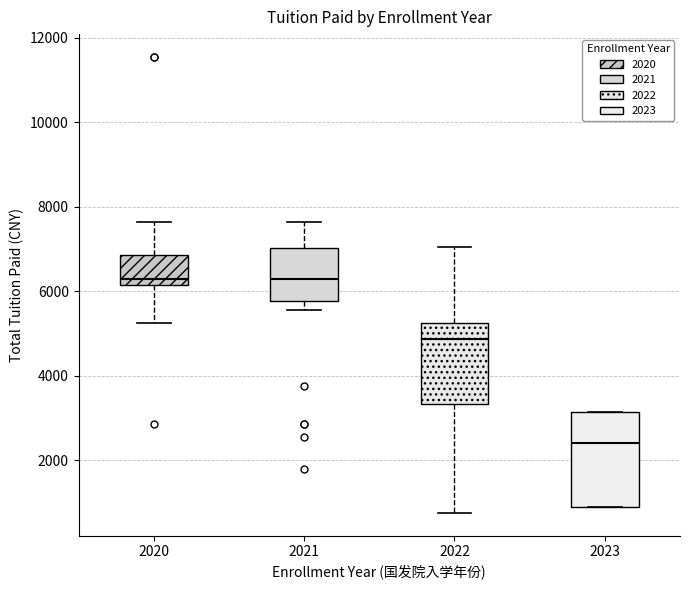

Reading left to right, read every box against the y-axis: the position of its median line, the range the box covers, and the ends of its whiskers. The values are not printed on the chart, so give them approximately, as read against the axis.

2020: median 6400, box 6200 to 6800, whiskers 5200 to 7600
2021: median 6400, box 5800 to 7000, whiskers 5600 to 7600
2022: median 4800, box 3400 to 5200, whiskers 800 to 7000
2023: median 2400, box 1000 to 3200, whiskers 1000 to 3200